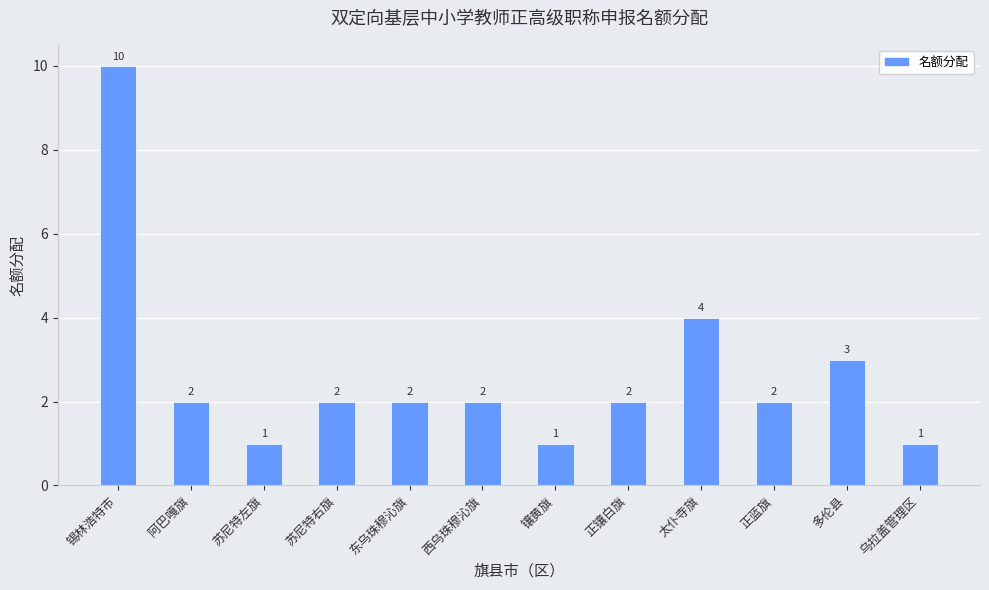

Read the value at 多伦县.

3